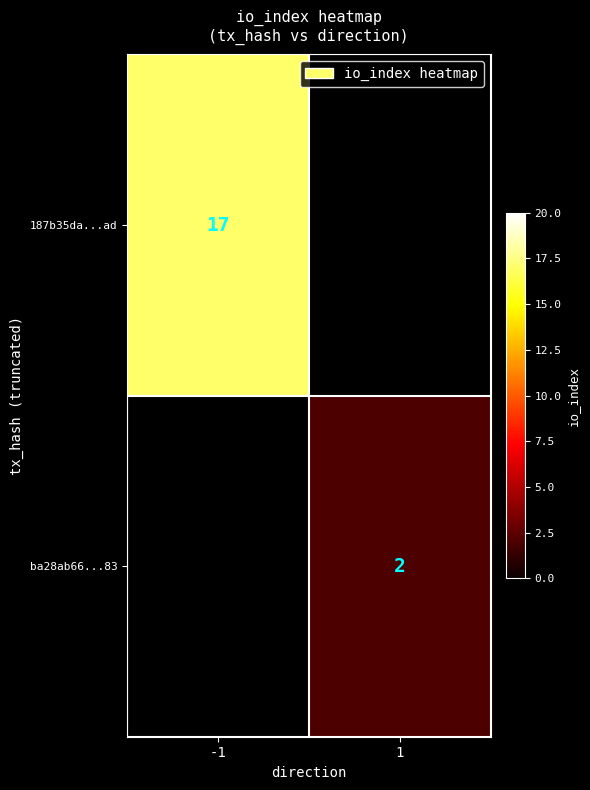

True or false: 187b35da...ad has a value of 5 at -1.

False